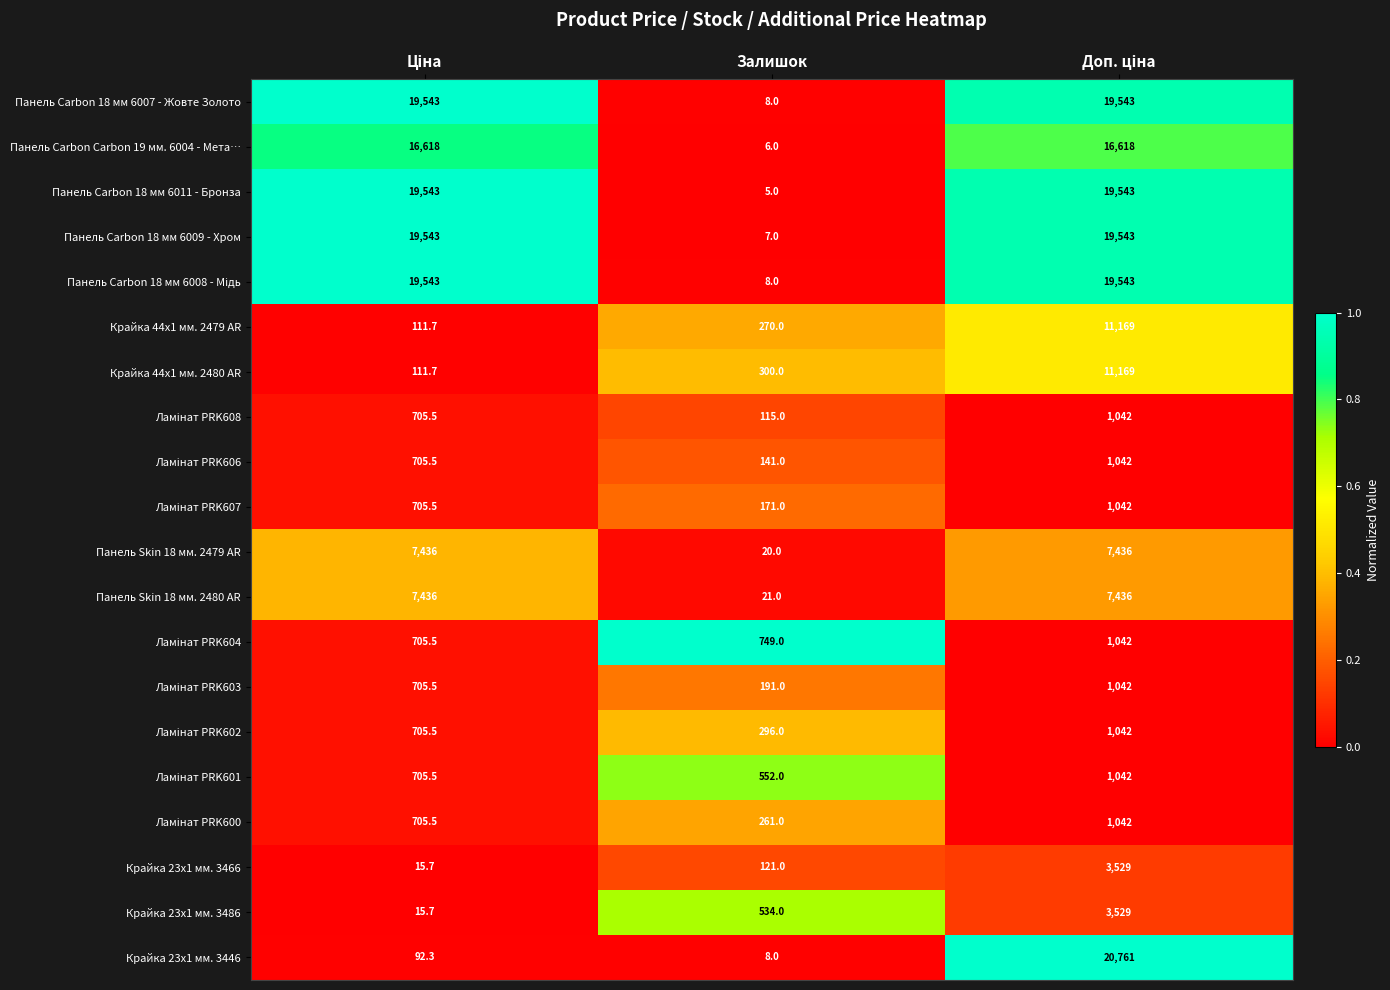

The value of Крайка 23x1 мм. 3486 at Залишок is 888.2. True or false?

False